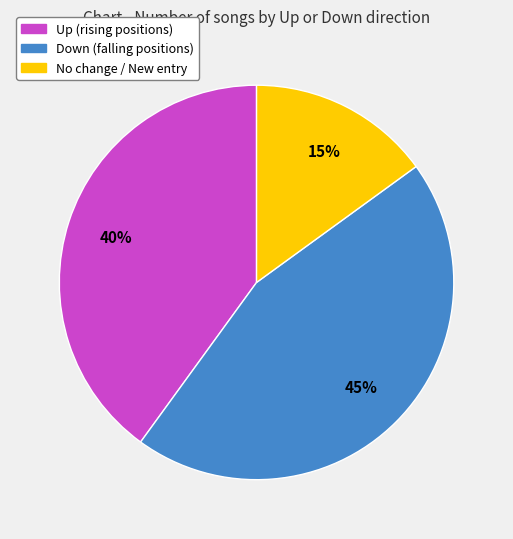

To the nearest percent, what is the average slice percentage?

33%